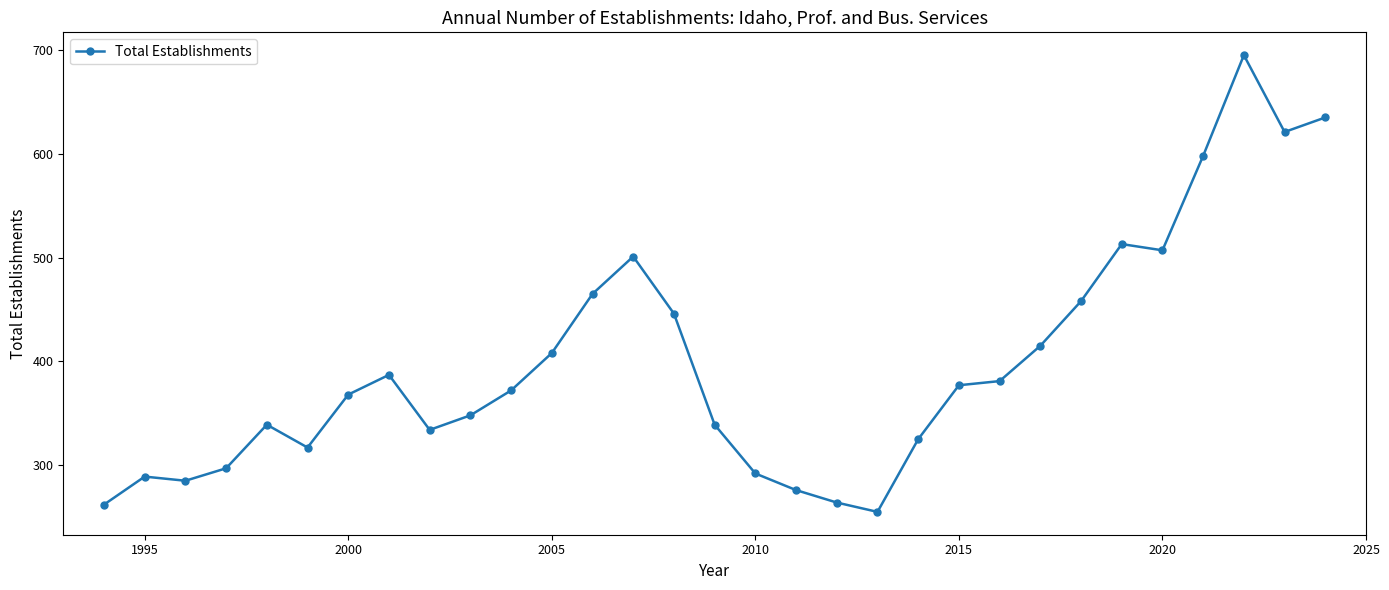

What is the minimum value shown in the chart?

255